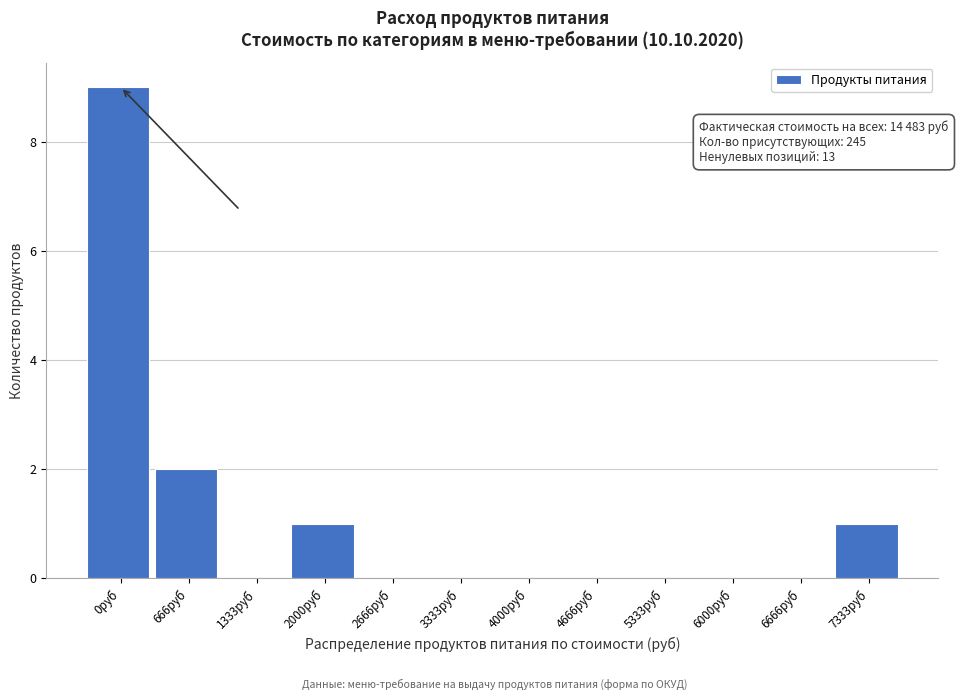

Reading left to right, transcribe all the data shown in this chart.

0руб=9	666руб=2	1333руб=0	2000руб=1	2666руб=0	3333руб=0	4000руб=0	4666руб=0	5333руб=0	6000руб=0	6666руб=0	7333руб=1